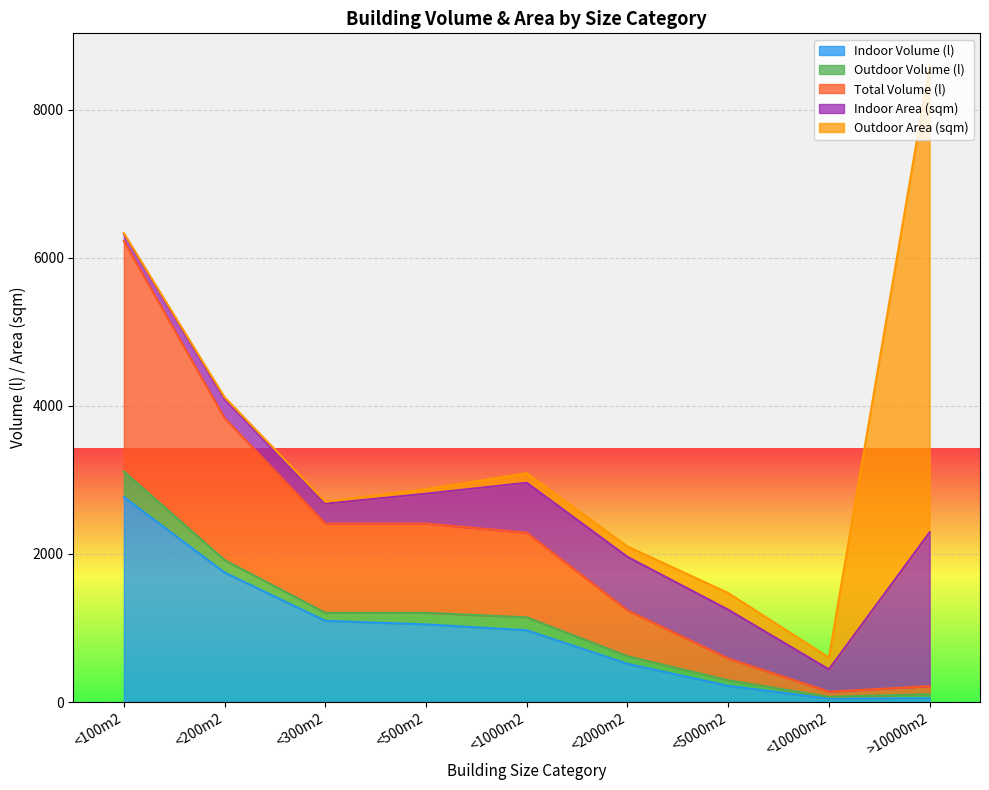

What is the value of the Indoor Area (sqm) point at the 1st from the left?

95